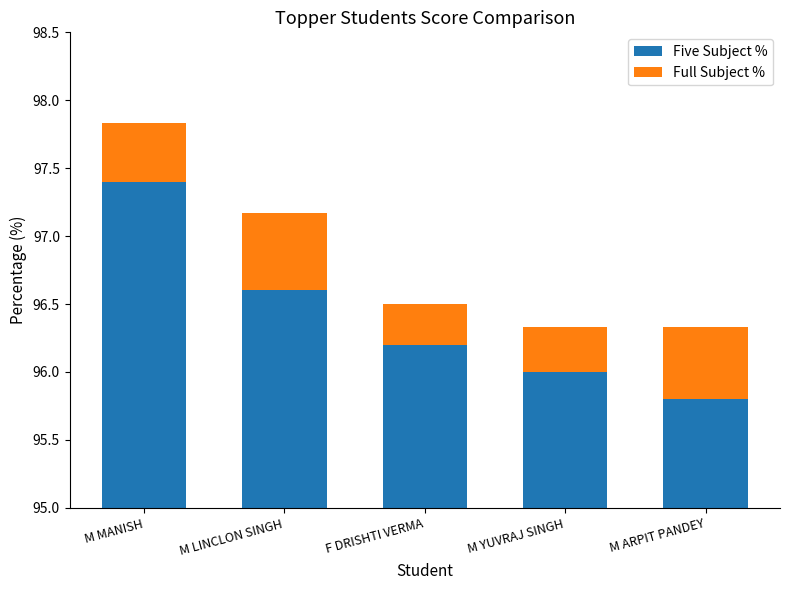

How many bars are there in each group?

2